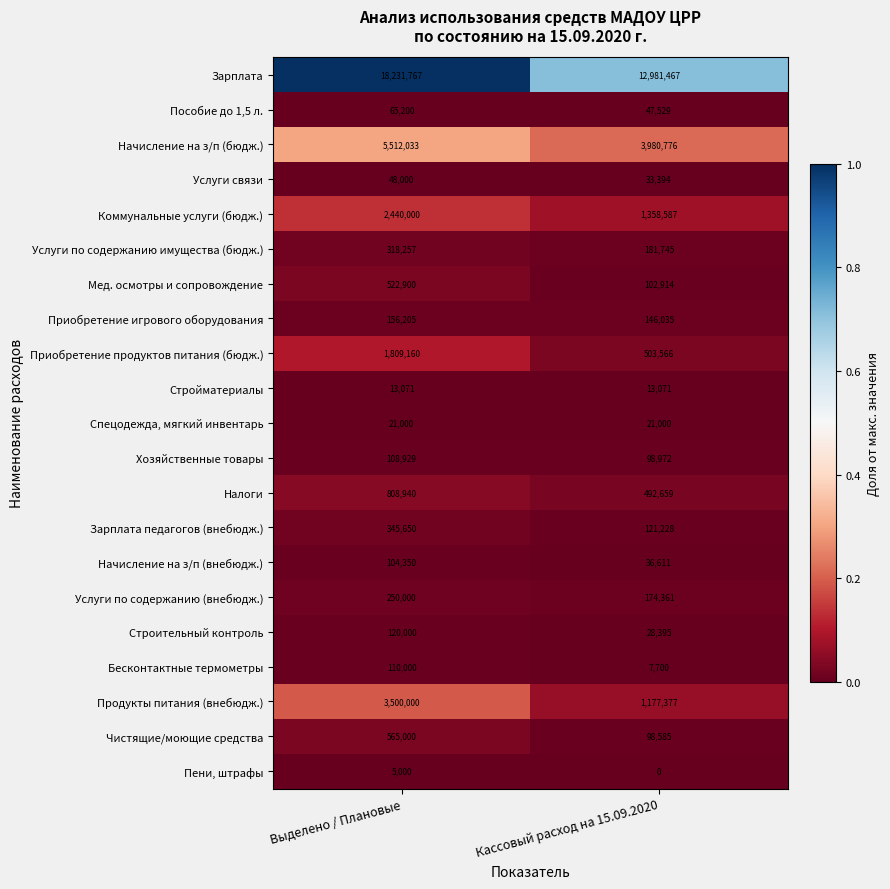

Is it true that Хозяйственные товары equals 24479 at Кассовый расход на 15.09.2020?

False